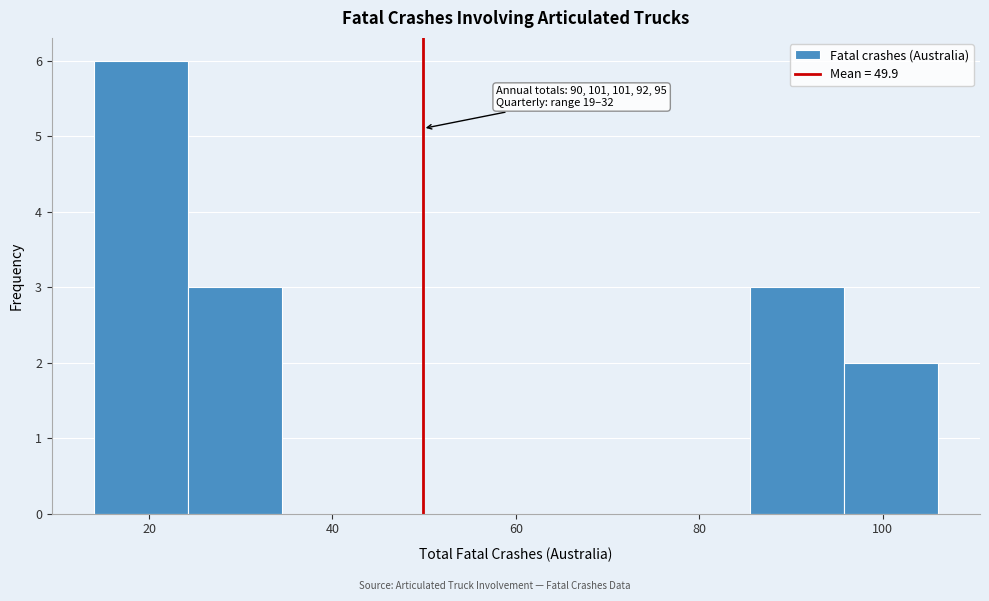

Over which range of the x-axis is the bar tallest?

14 to 24